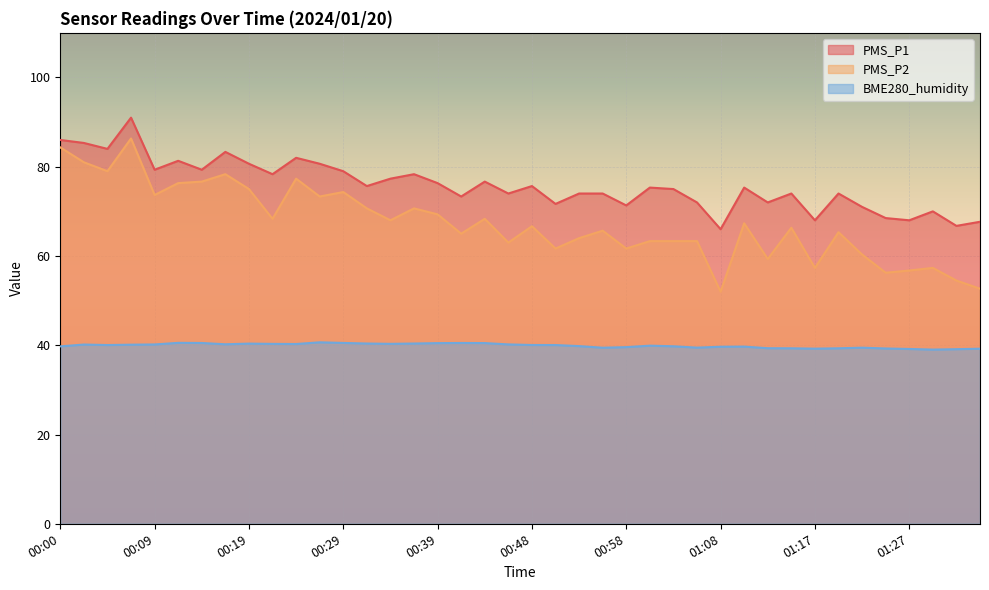

Where is the first local minimum for BME280_humidity?

00:05